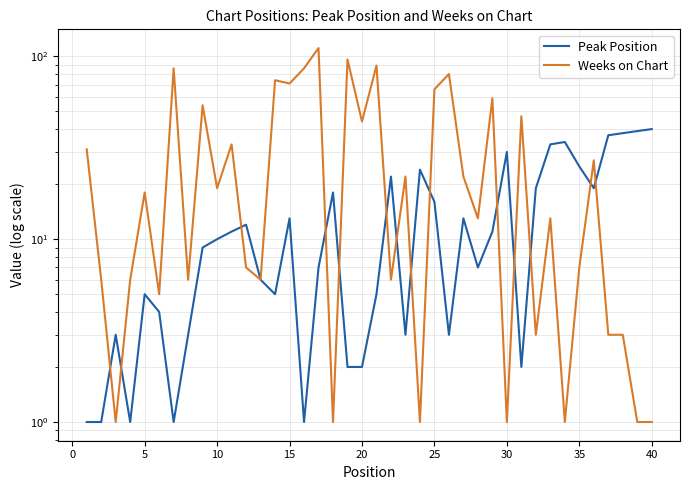

How many values in the Peak Position series are below 10?

20